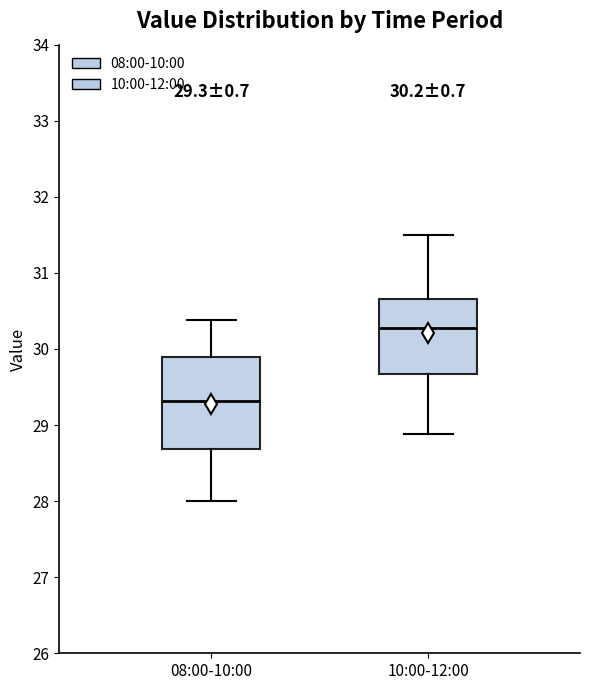

Comparing the boxes themselves (not the whiskers), which one is the tallest?

08:00-10:00